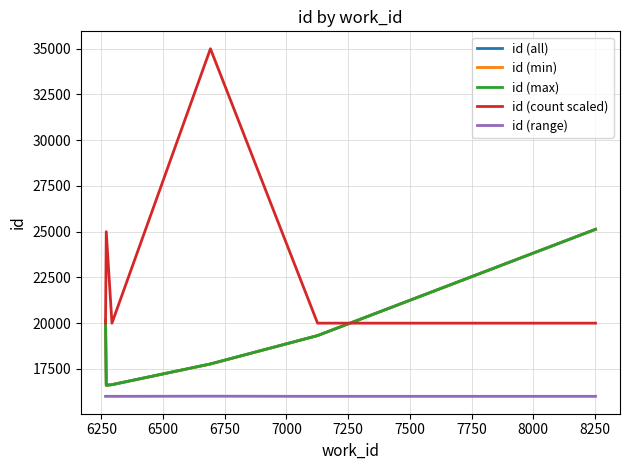

How many lines are shown in the chart?

5